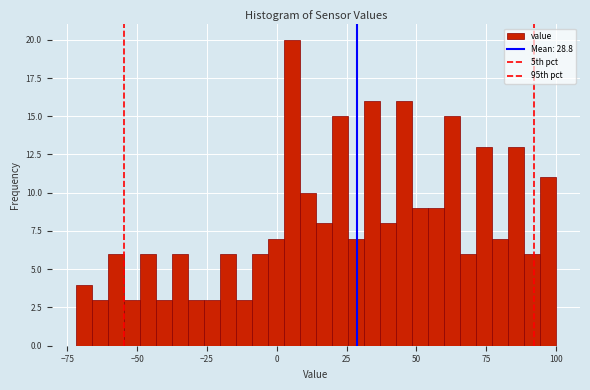

Around what value on the x-axis is the tallest bar? Give the approximate position of its centre, as read against the axis.

5